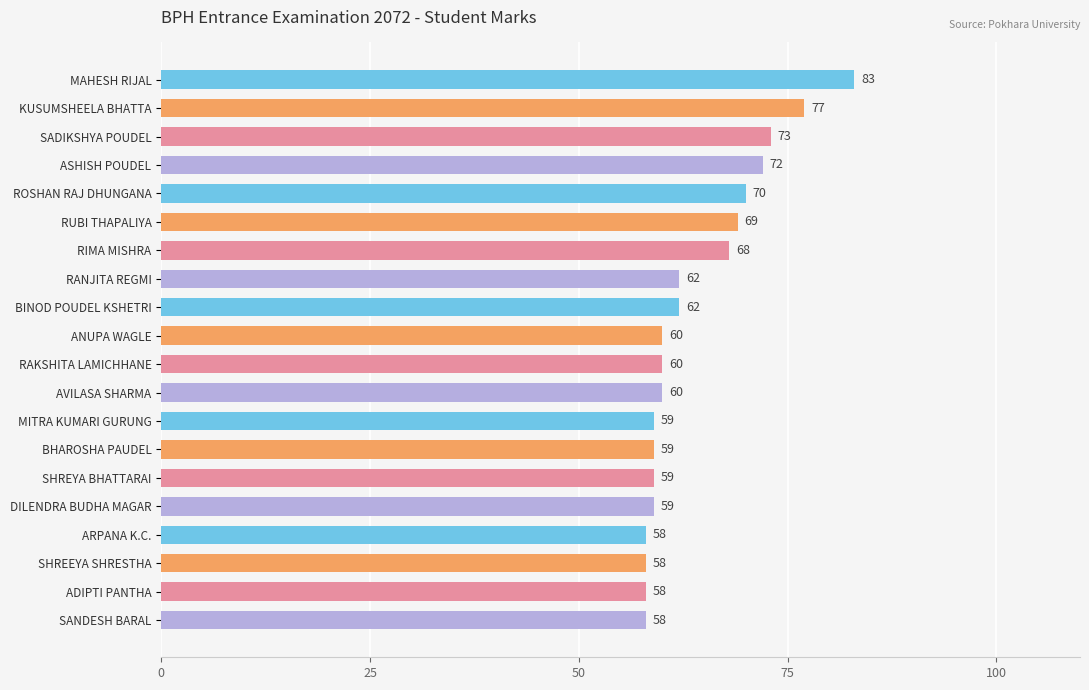

What is the label of the 6th bar from the bottom?

SHREYA BHATTARAI